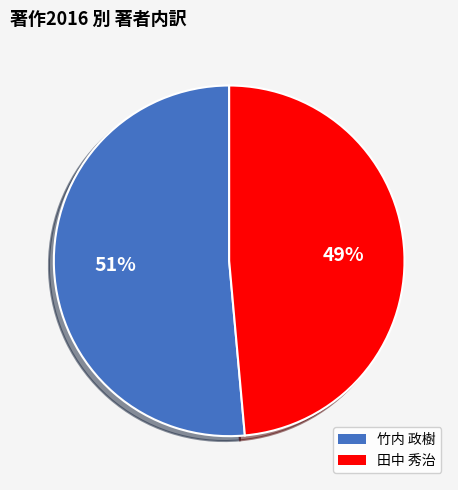

Combined, do 竹内 政樹 and 田中 秀治 account for over 50%?

Yes